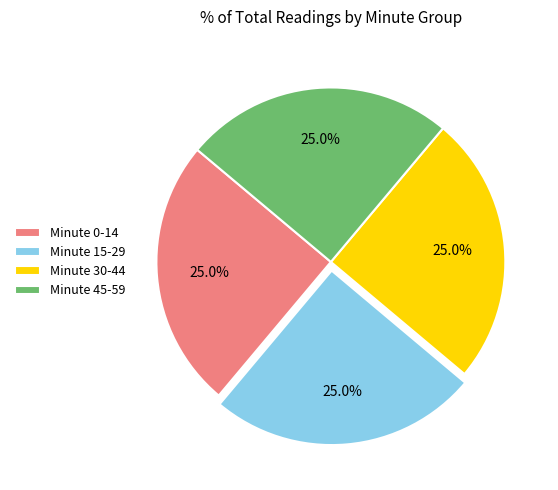

To the nearest percent, what is the difference between the largest and smallest slice percentages?

0%